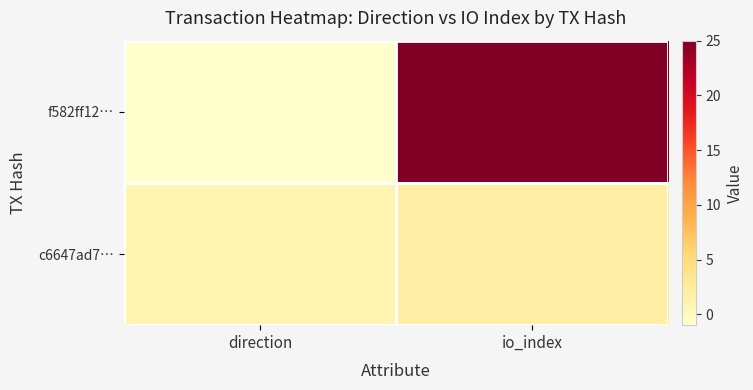

Reading left to right, what are all the values shown in this chart?

f582ff12…: direction=-1	io_index=25
c6647ad7…: direction=1	io_index=2